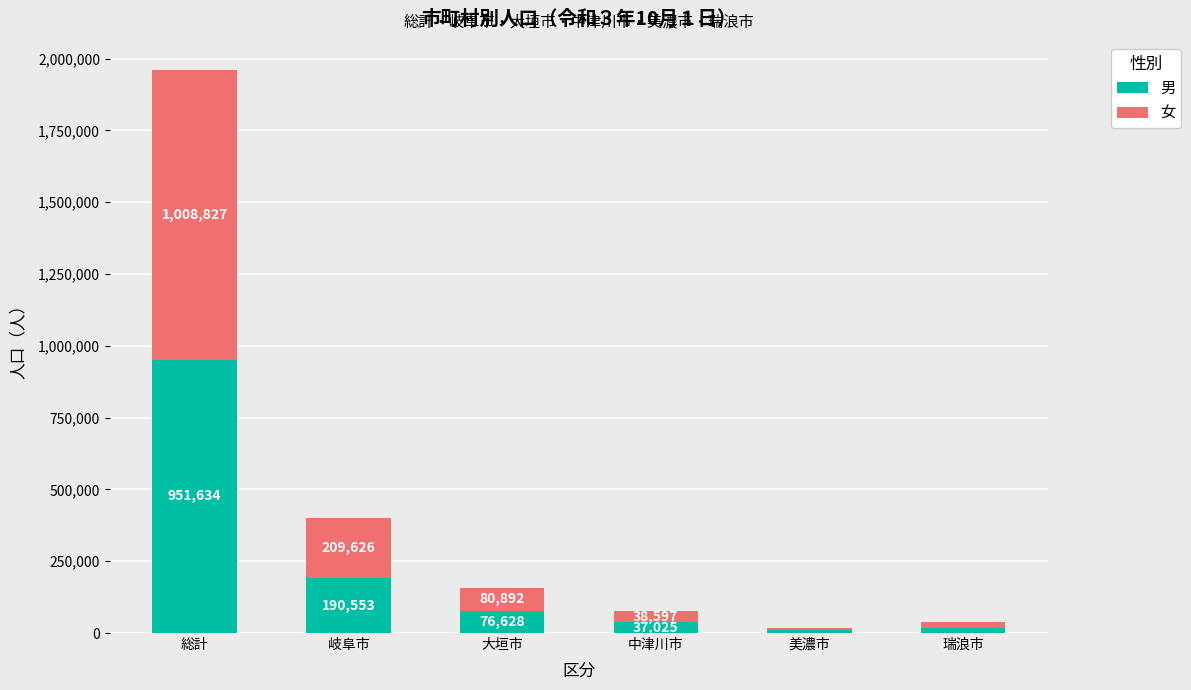

At which category is the sum across all series the highest?

総計